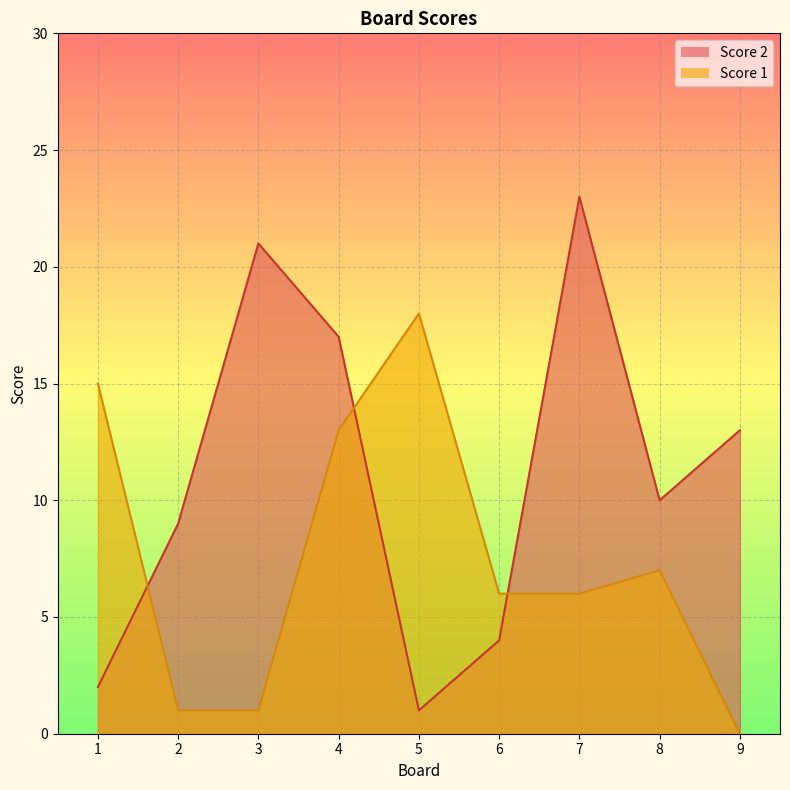

How many values in the Score 1 series exceed 6?

4